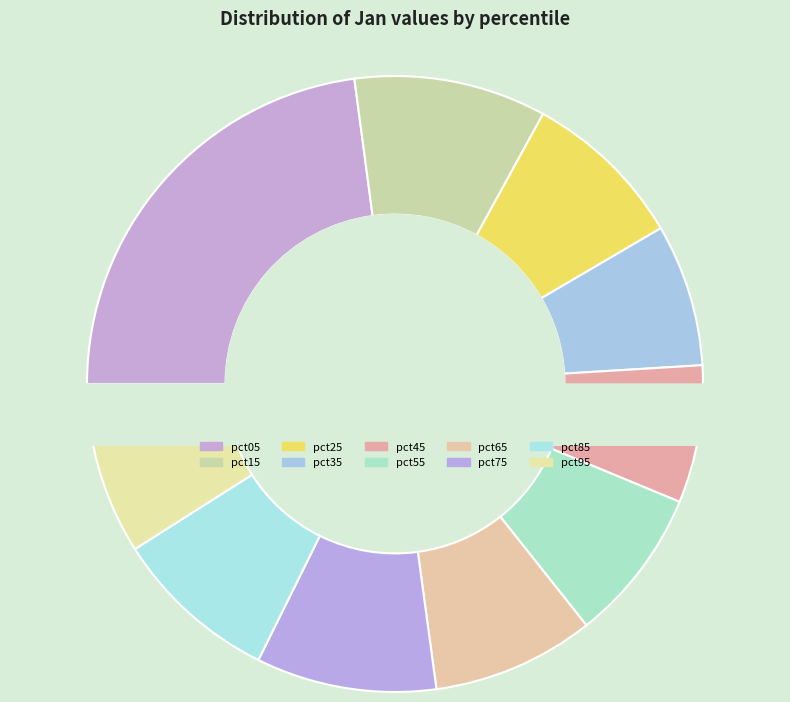

How many slices are in this pie chart?

10